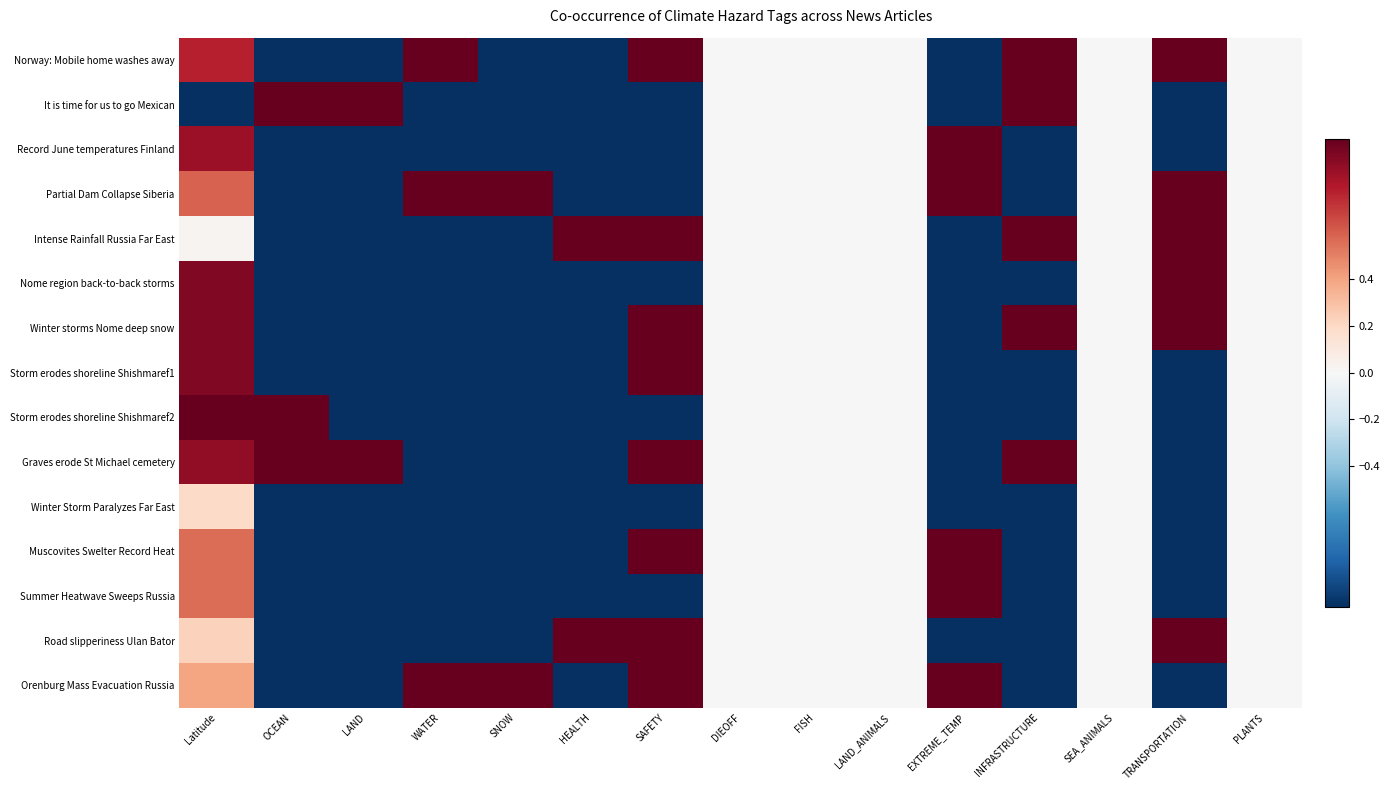

Between Latitude and HEALTH, which is larger?

Latitude